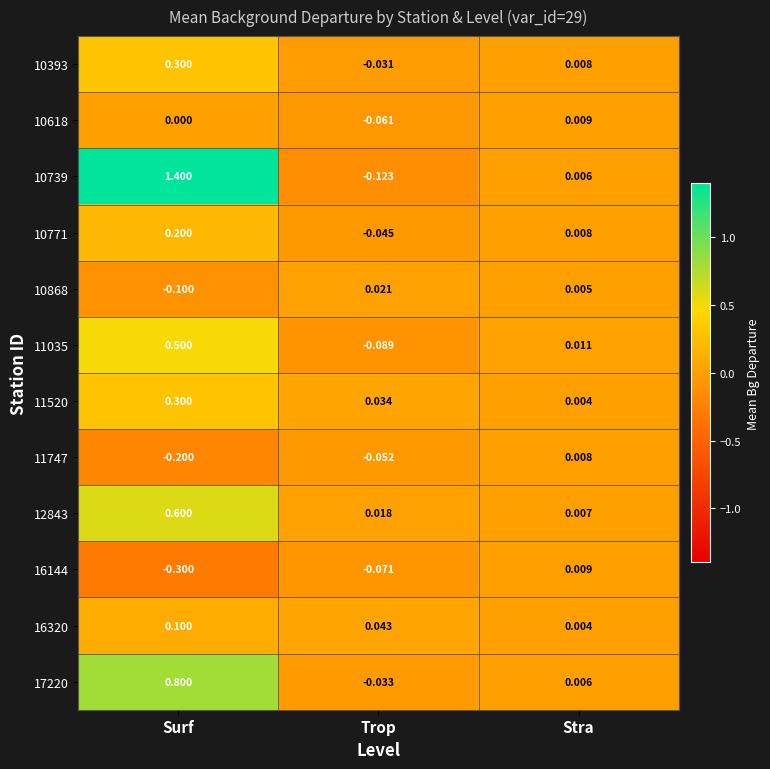

Which series changed the most between Surf and Stra?

10739